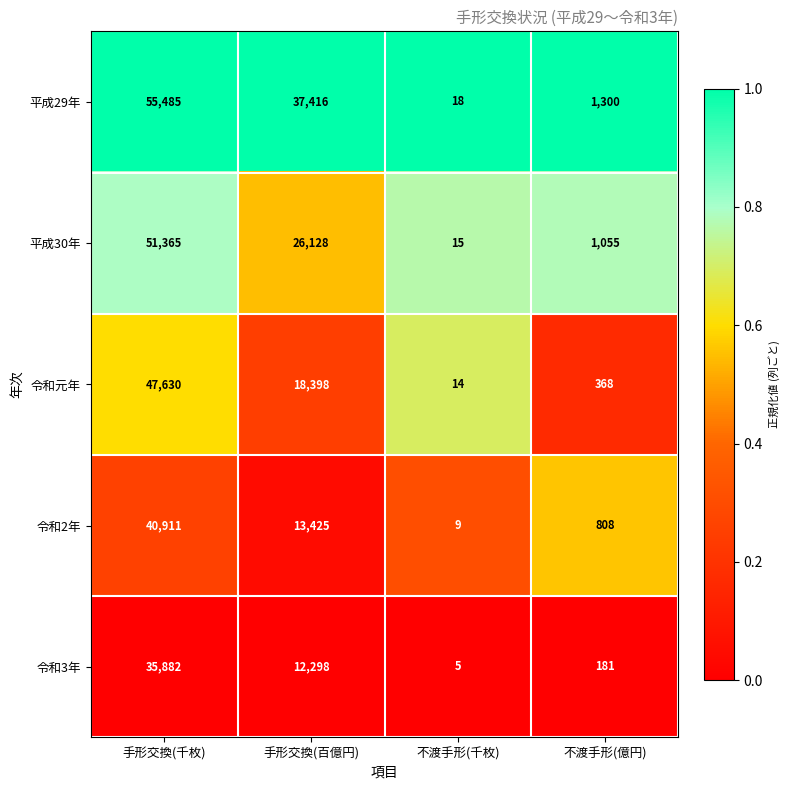

Which series has the widest spread of values?

平成29年